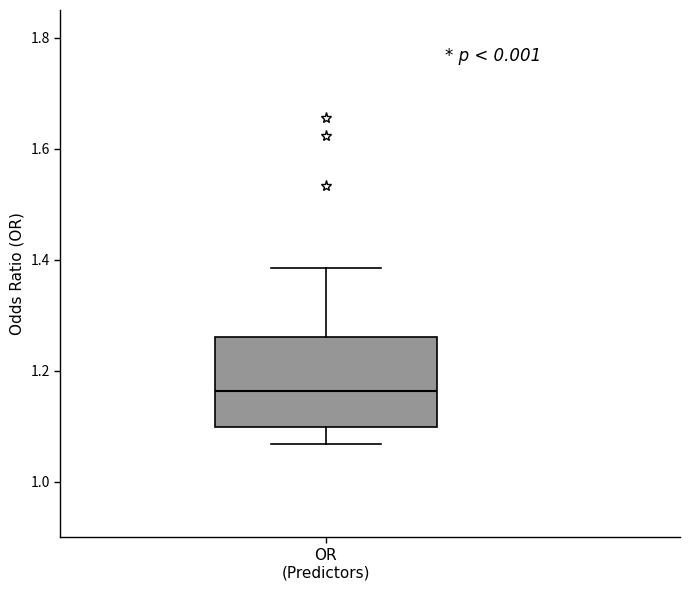

Transcribe this box plot: give where the median line is, the range the box spans, and where the two whiskers end, as read against the y-axis. The values are not printed on the chart, so give them approximately, as read against the axis.

median 1.16, box 1.10 to 1.26, whiskers 1.06 to 1.38